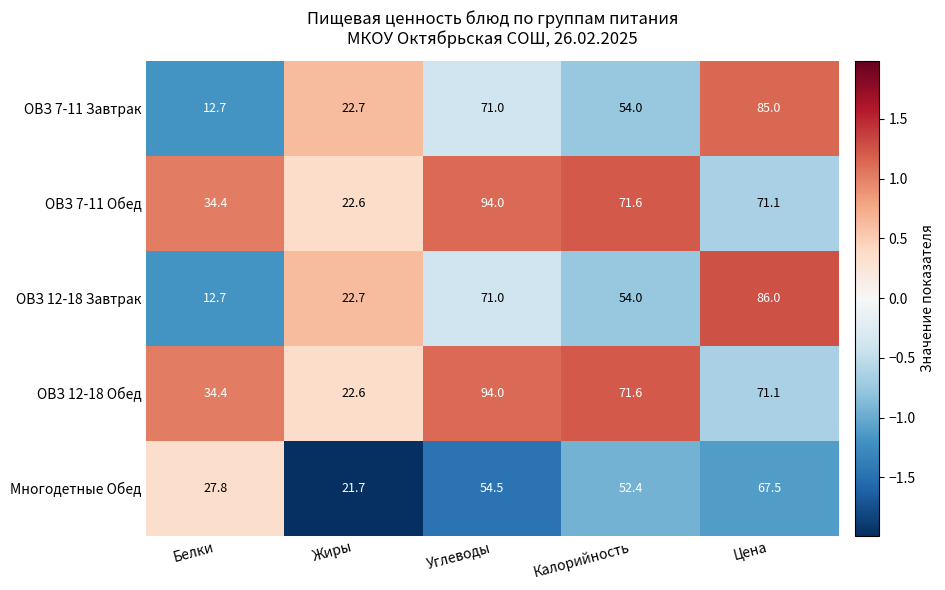

Is it true that ОВЗ 12-18 Завтрак equals 19.7 at Калорийность?

False